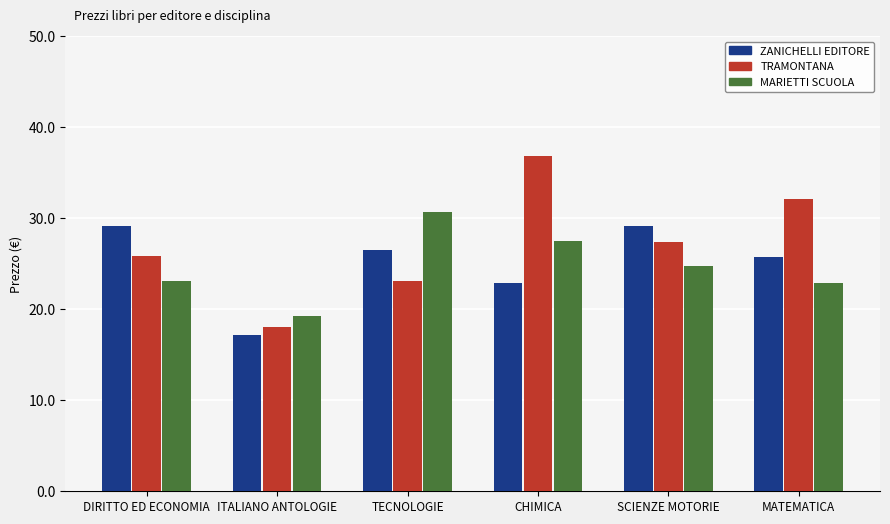

Does the chart contain stacked bars?

No